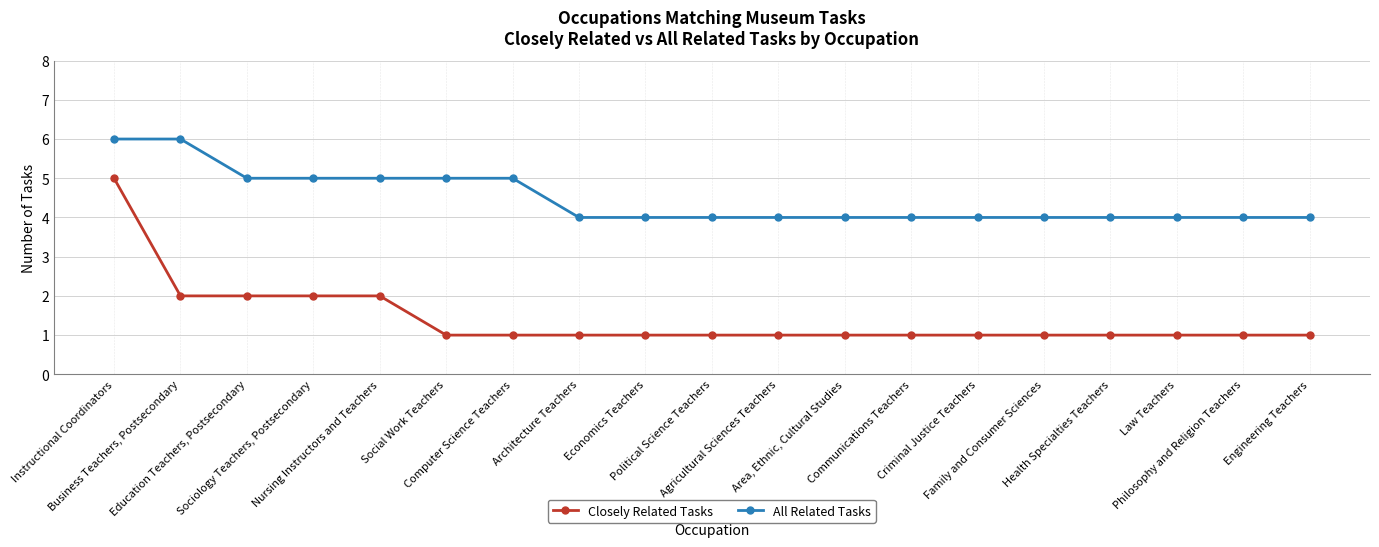

Reading left to right, what are all the values shown in this chart?

Closely Related Tasks: Instructional Coordinators=5	Business Teachers, Postsecondary=2	Education Teachers, Postsecondary=2	Sociology Teachers, Postsecondary=2	Nursing Instructors and Teachers=2	Social Work Teachers=1	Computer Science Teachers=1	Architecture Teachers=1	Economics Teachers=1	Political Science Teachers=1	Agricultural Sciences Teachers=1	Area, Ethnic, Cultural Studies=1	Communications Teachers=1	Criminal Justice Teachers=1	Family and Consumer Sciences=1	Health Specialties Teachers=1	Law Teachers=1	Philosophy and Religion Teachers=1	Engineering Teachers=1
All Related Tasks: Instructional Coordinators=6	Business Teachers, Postsecondary=6	Education Teachers, Postsecondary=5	Sociology Teachers, Postsecondary=5	Nursing Instructors and Teachers=5	Social Work Teachers=5	Computer Science Teachers=5	Architecture Teachers=4	Economics Teachers=4	Political Science Teachers=4	Agricultural Sciences Teachers=4	Area, Ethnic, Cultural Studies=4	Communications Teachers=4	Criminal Justice Teachers=4	Family and Consumer Sciences=4	Health Specialties Teachers=4	Law Teachers=4	Philosophy and Religion Teachers=4	Engineering Teachers=4